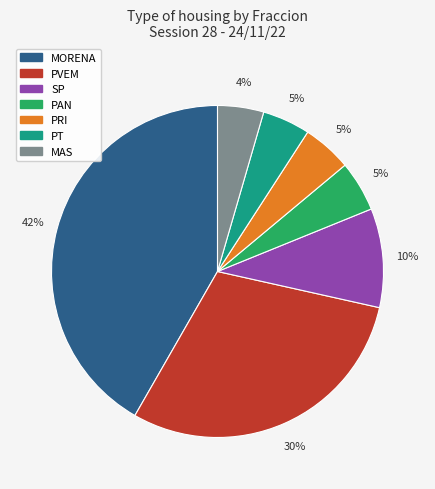

Do MORENA and PT together represent more than half of the pie?

No